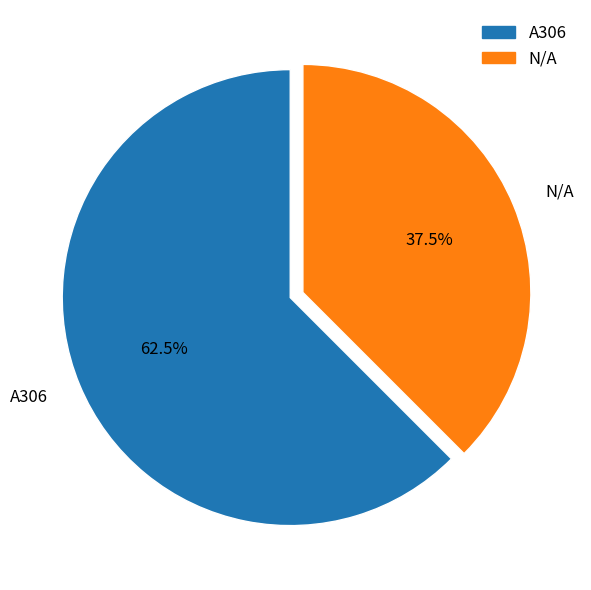

To the nearest percent, what is the difference between the A306 and N/A slice percentages?

25%